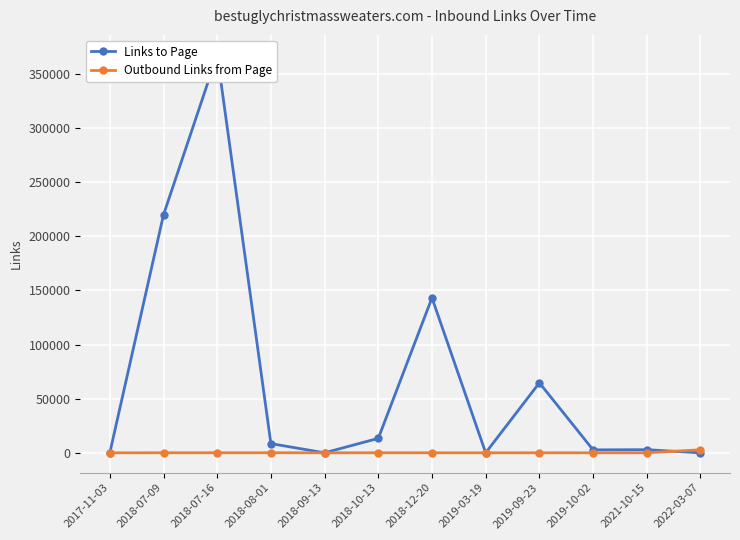

What is the maximum value for Outbound Links from Page?

2810